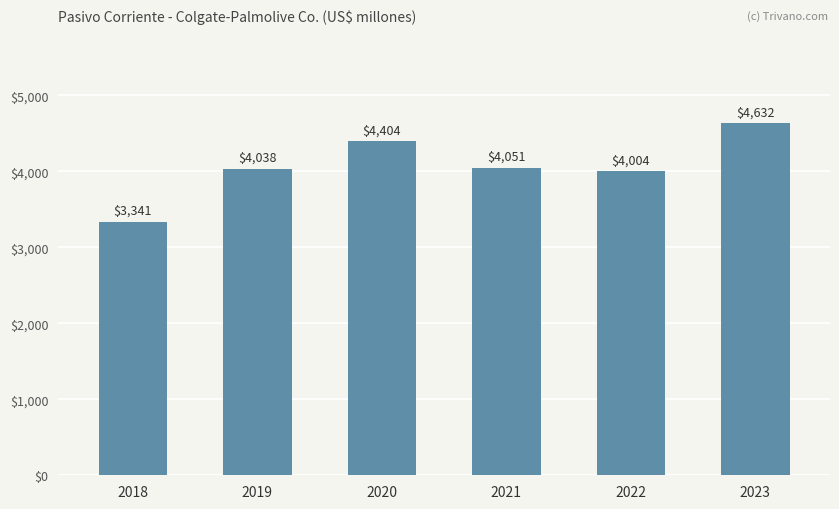

Is it true that the value at 2018 is 3341?

True